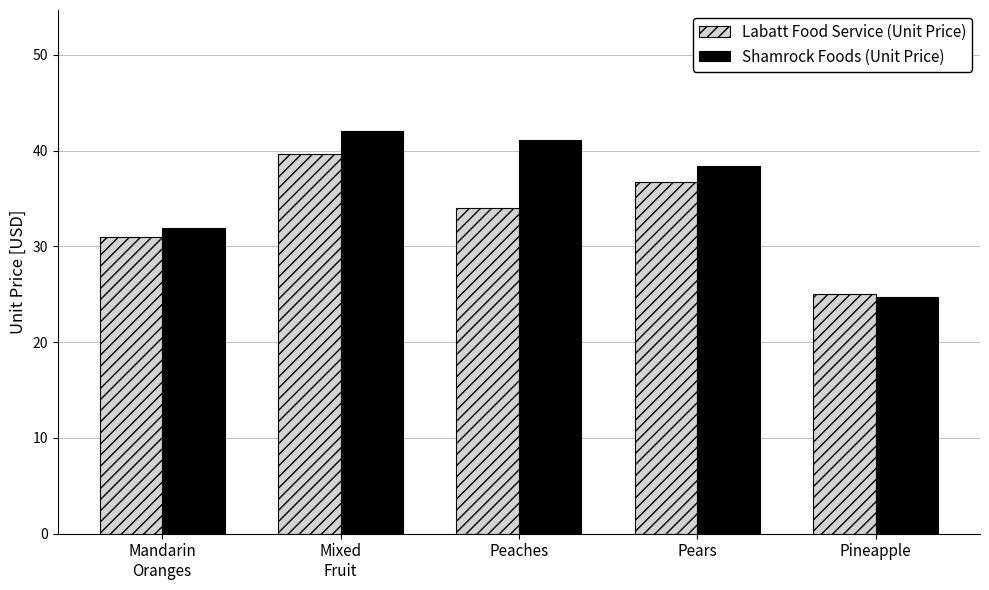

Reading right to left, extract all data points from this chart.

Labatt Food Service (Unit Price): Pineapple=25.0	Pears=36.7	Peaches=34.0	Mixed
Fruit=39.7	Mandarin
Oranges=31.0
Shamrock Foods (Unit Price): Pineapple=24.7	Pears=38.4	Peaches=41.1	Mixed
Fruit=42.1	Mandarin
Oranges=31.9